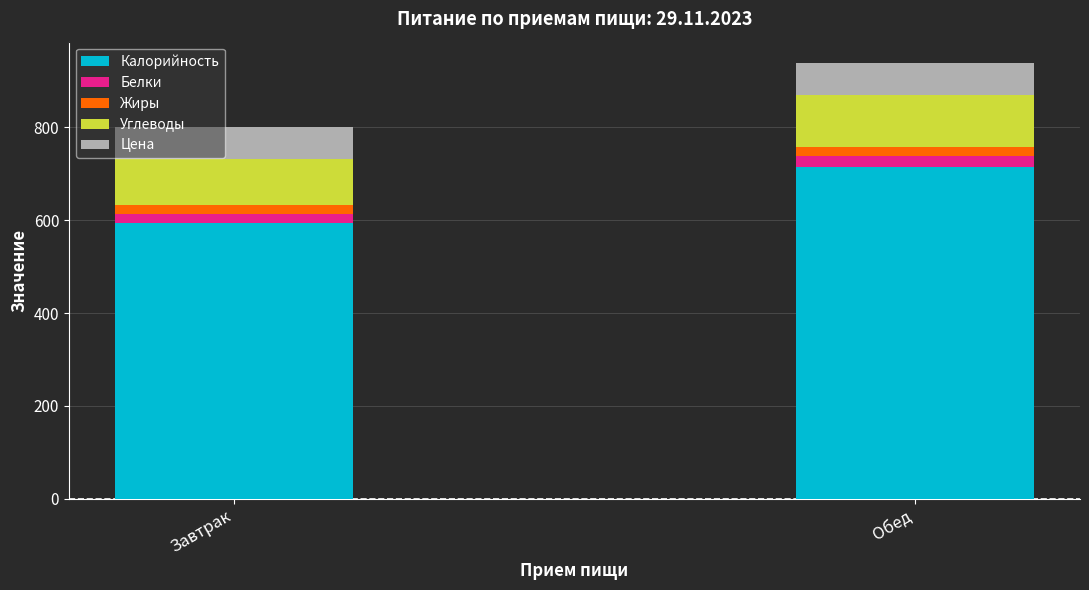

Which category has the highest value in the Калорийность series?

Обед